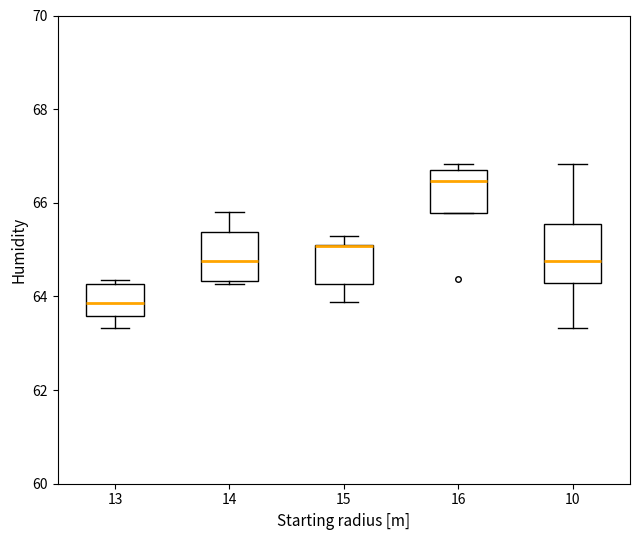

Where is the lower edge of the box at x = 14 on the y-axis? The values are not printed on the chart, so give them approximately, as read against the axis.

64.4